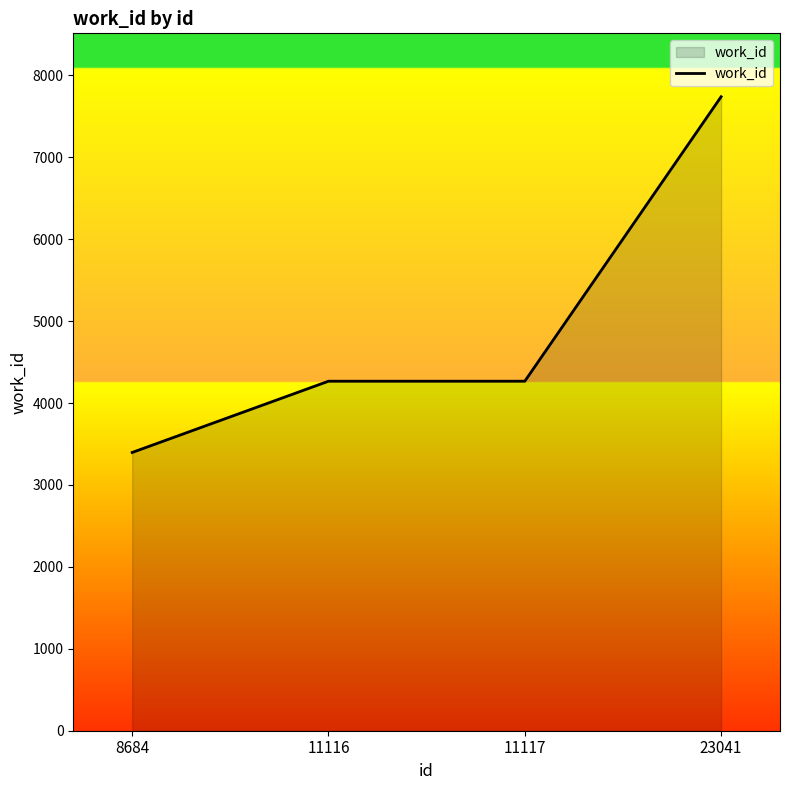

Read the value at 8684, to the nearest 50.

3400